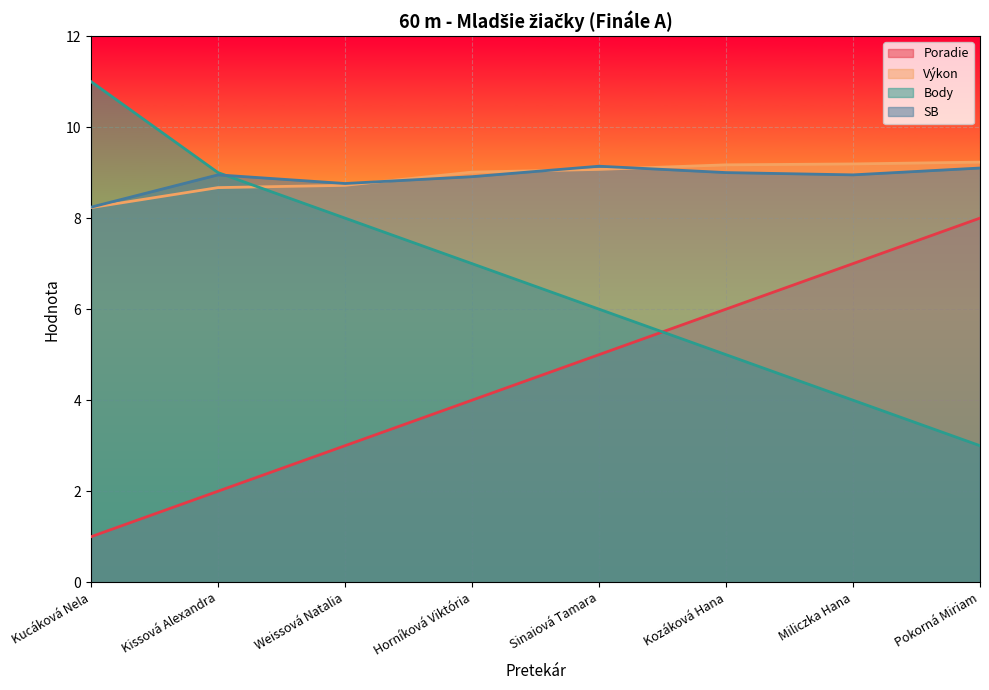

Rank the series at Weissová Natalia from highest to lowest value.

SB, Výkon, Body, Poradie